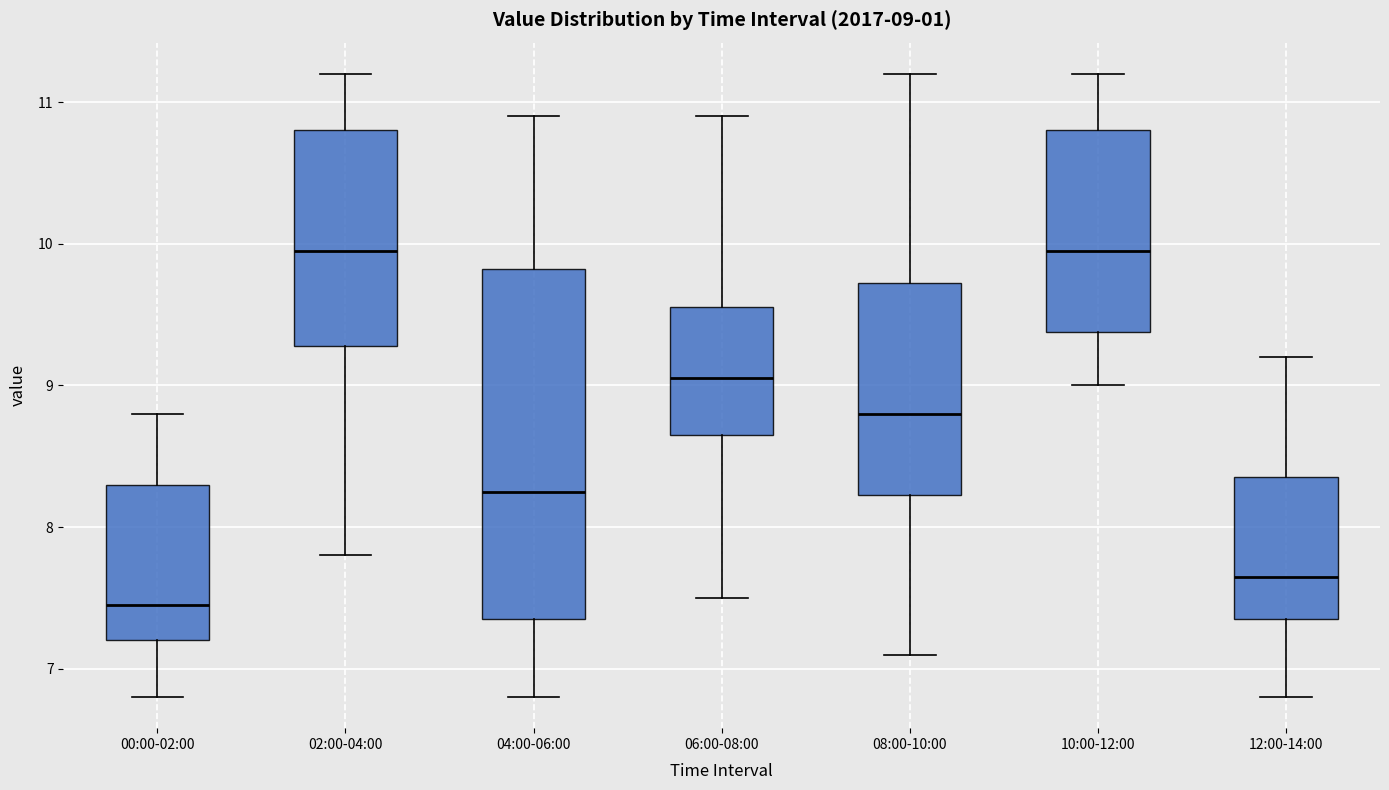

Comparing the boxes themselves (not the whiskers), which one is the tallest?

04:00-06:00